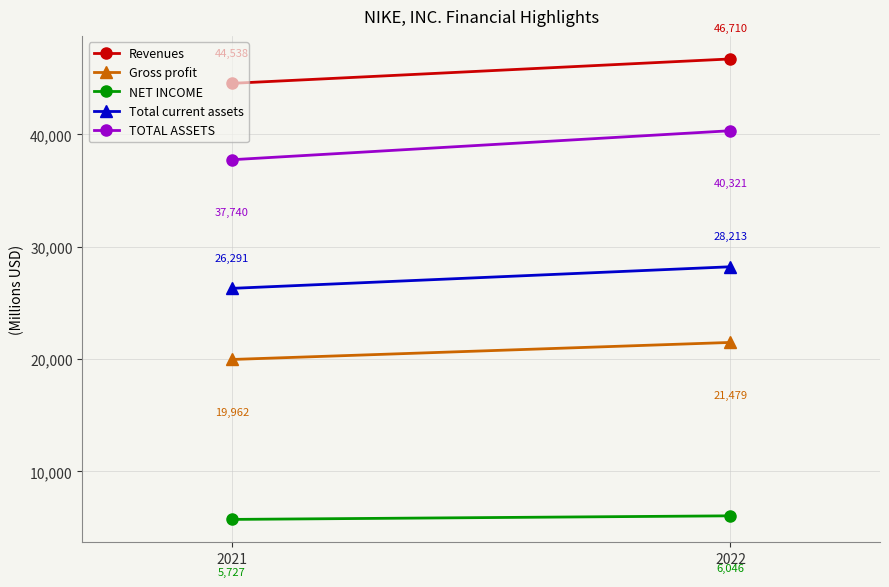

What is the total value across all series at 2022?

142769